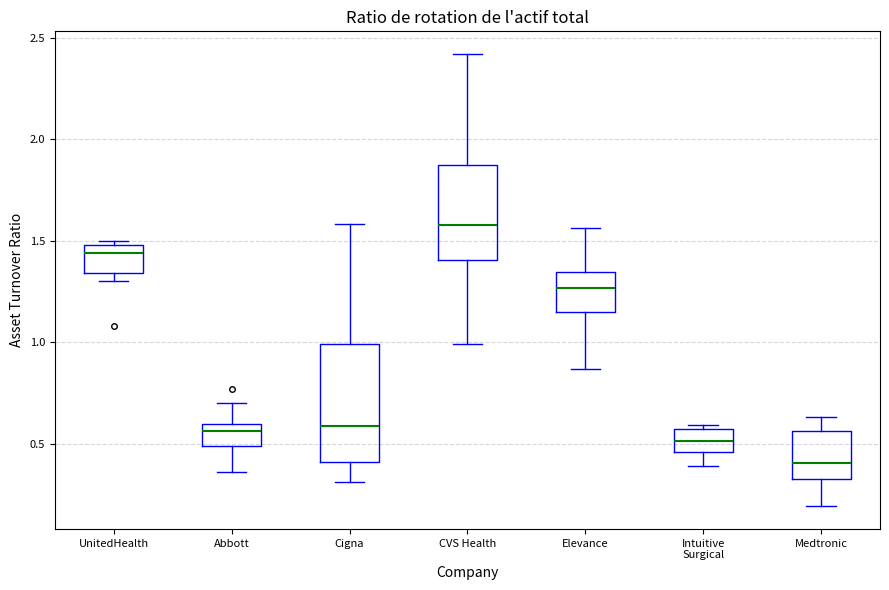

Where does the median line of the box for Elevance sit on the y-axis? The values are not printed on the chart, so give them approximately, as read against the axis.

1.25